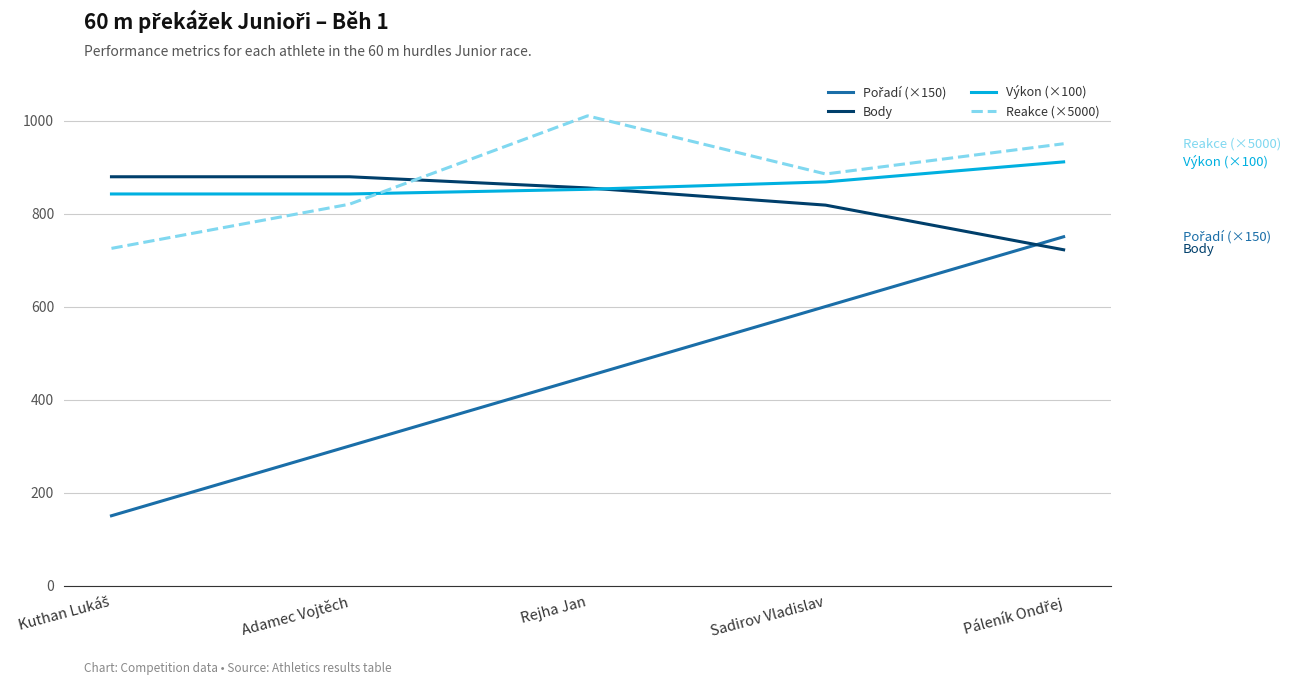

True or false: Výkon (×100) has a value of 1531.9 at Sadirov Vladislav.

False